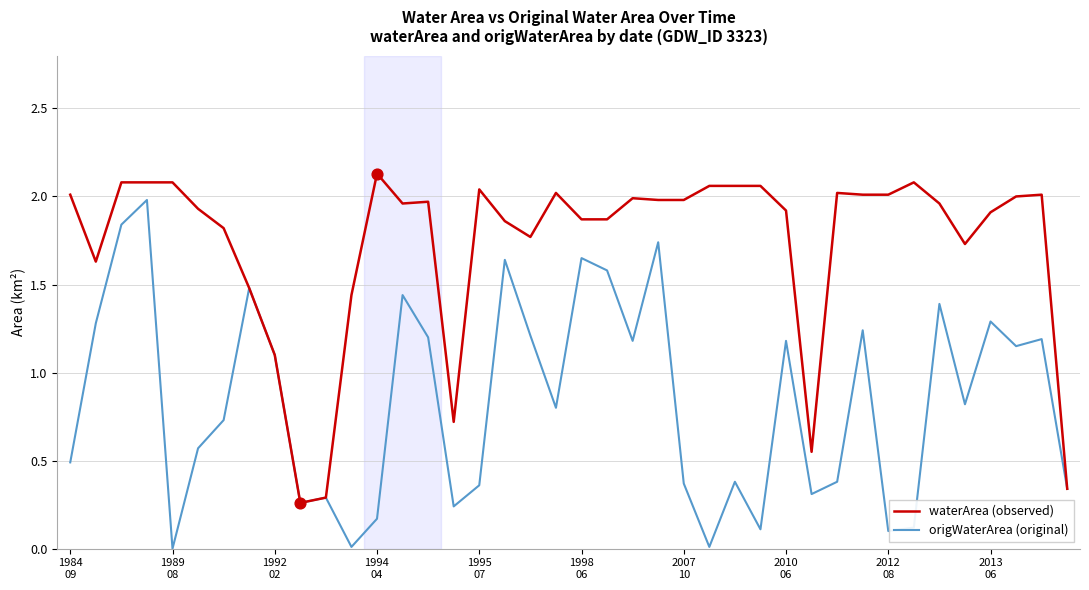

Rank the series by their average value, from highest to lowest.

waterArea (observed), origWaterArea (original)